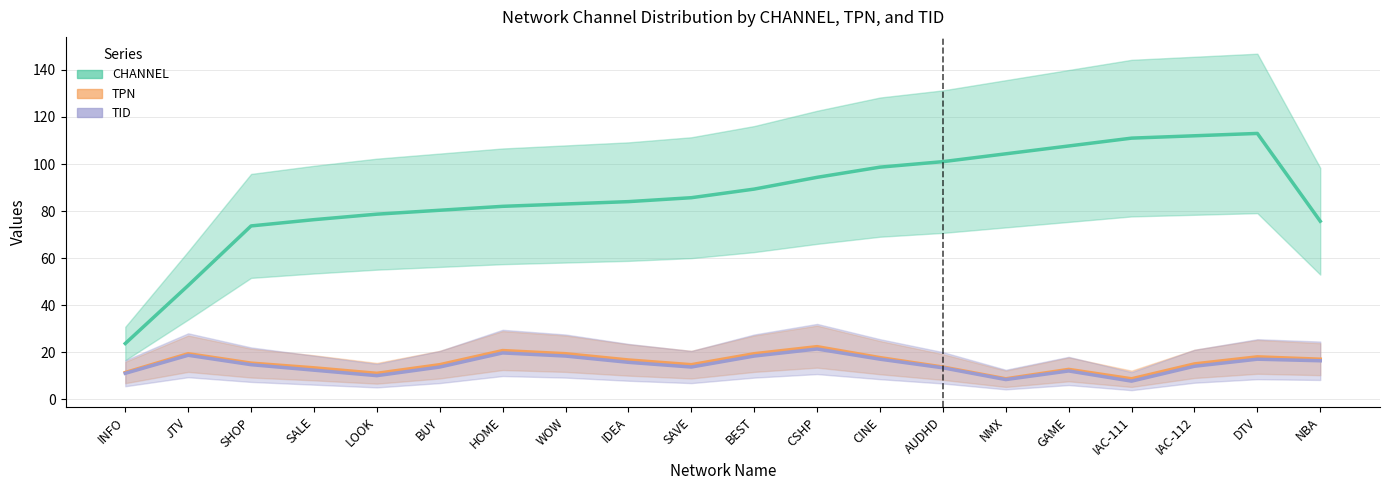

Is the value of CHANNEL at SALE greater than the value of TID at IAC-111?

Yes